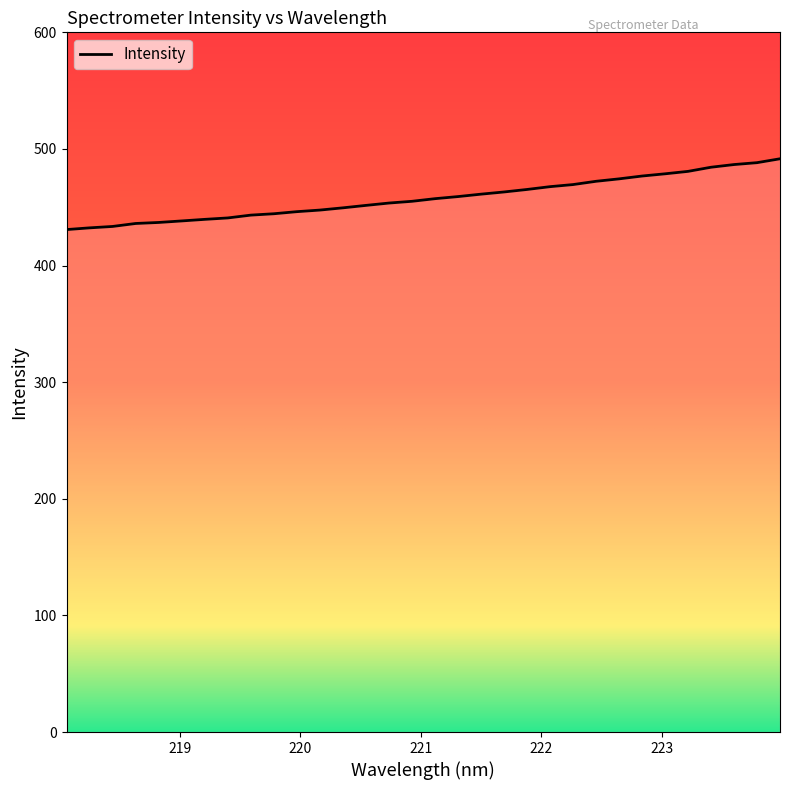

What is the smallest value displayed?

430.9